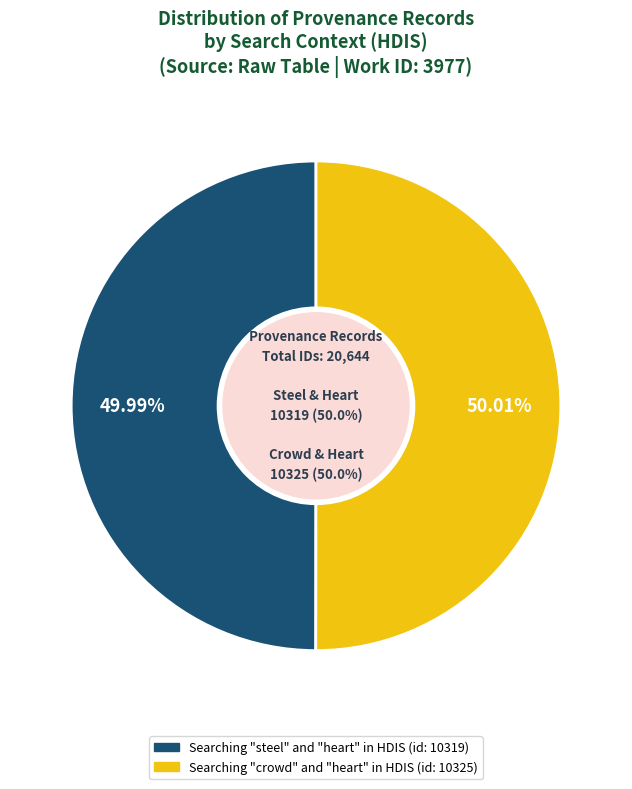

The Searching crowd and heart in HDIS slice represents 37% of the pie. True or false?

False